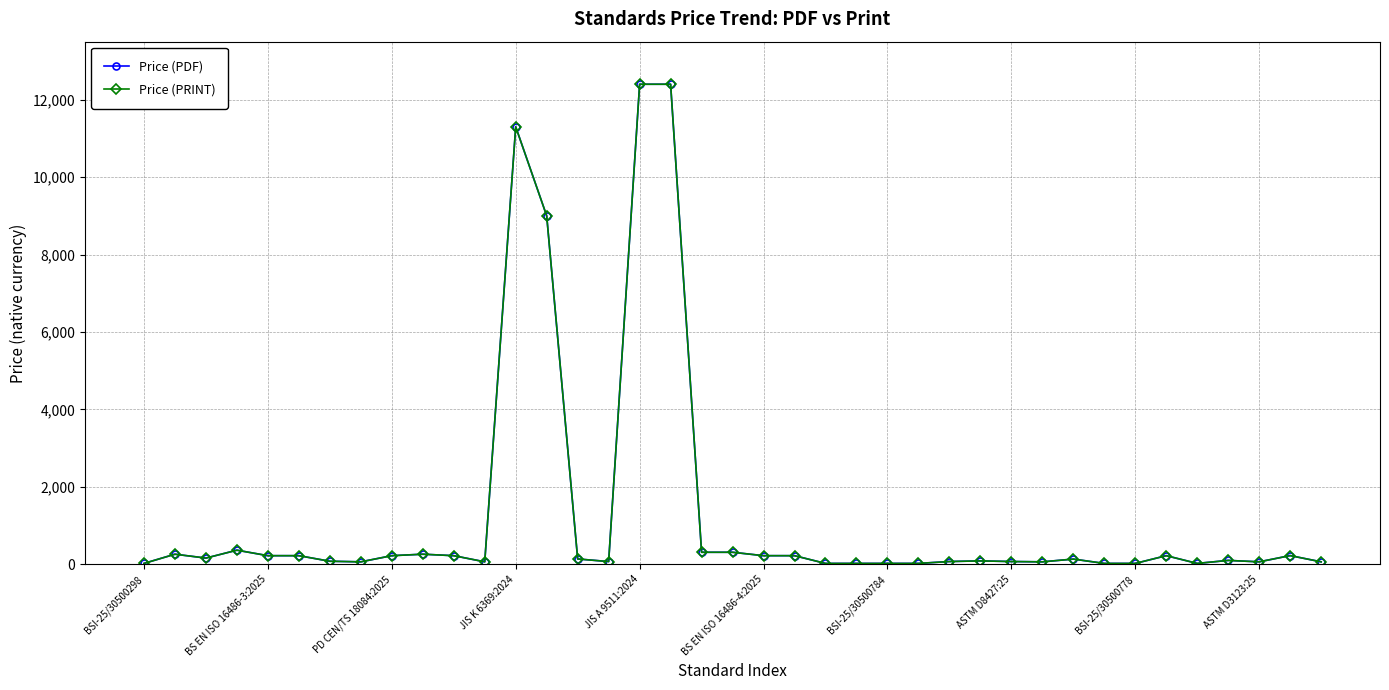

Is this an area chart (filled region under the line)?

No